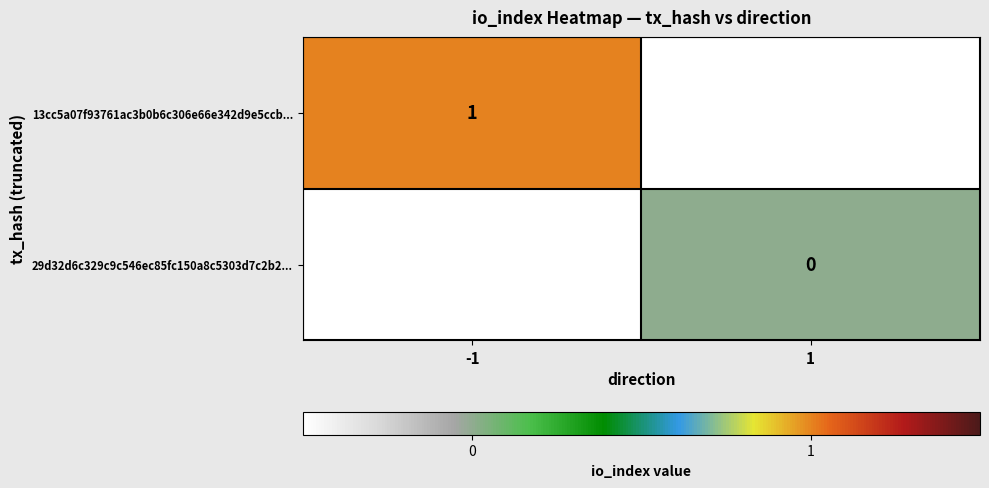

At how many categories does at least one series exceed 0?

1